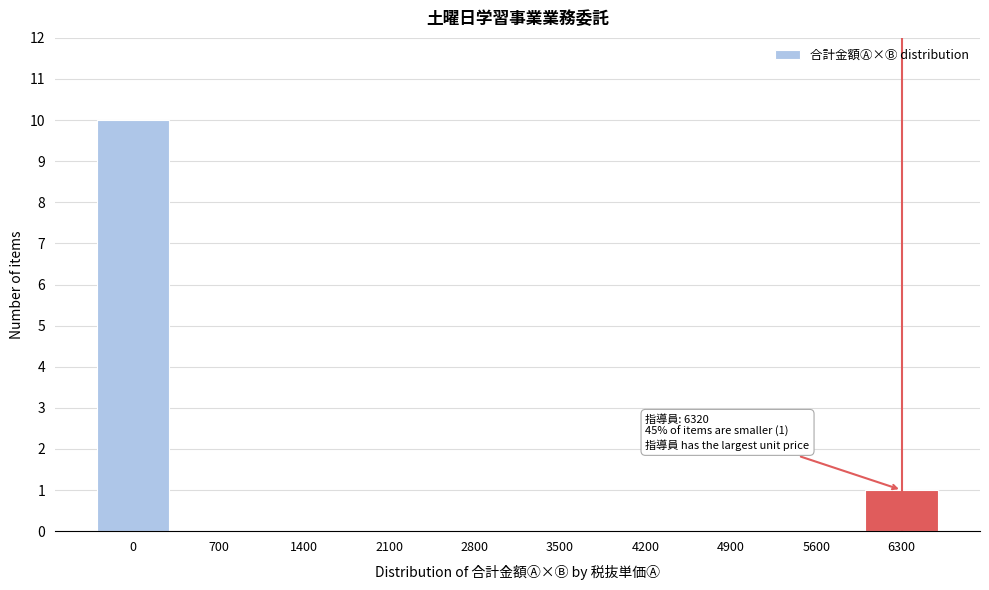

Reading left to right, transcribe all the data shown in this chart.

0=10	700=0	1400=0	2100=0	2800=0	3500=0	4200=0	4900=0	5600=0	6300=1